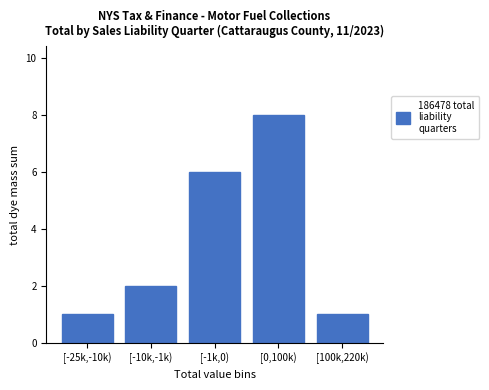

Reading left to right, what are all the values shown in this chart?

[-25k,-10k)=1	[-10k,-1k)=2	[-1k,0)=6	[0,100k)=8	[100k,220k)=1